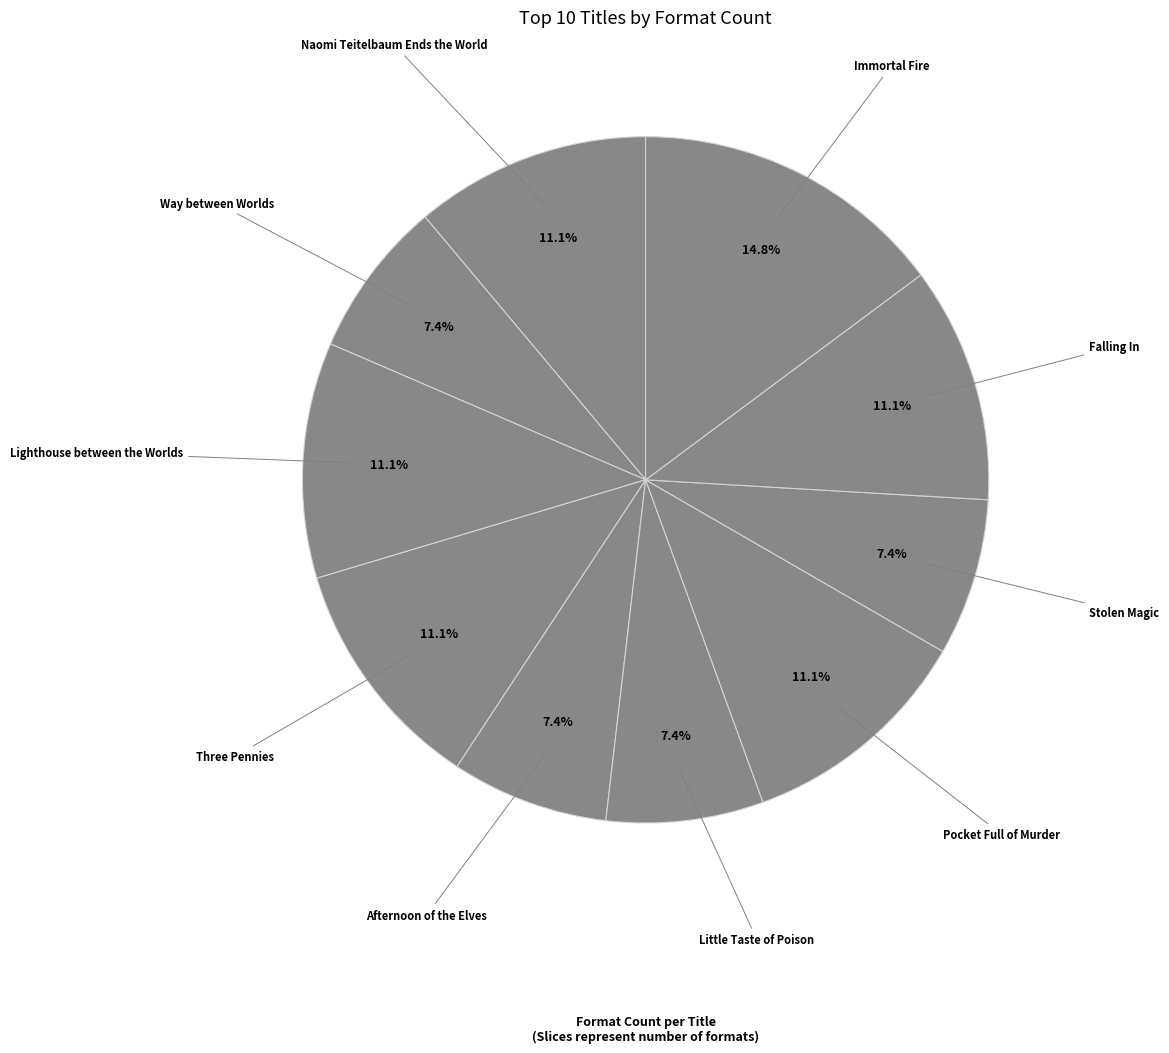

Is the sum of Pocket Full of Murder and Naomi Teitelbaum Ends the World greater than half?

No